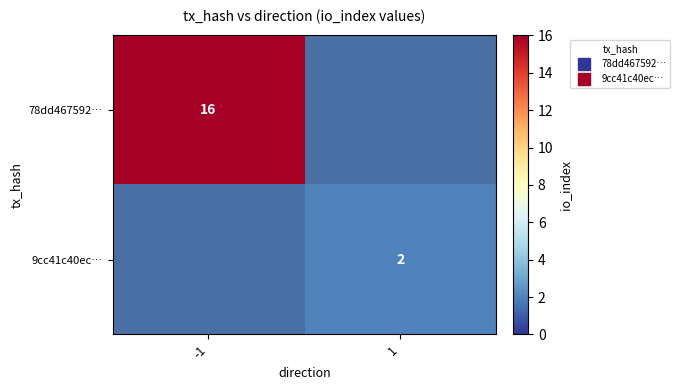

List the labels in order of 9cc41c40ec… value, largest first.

-1, 1